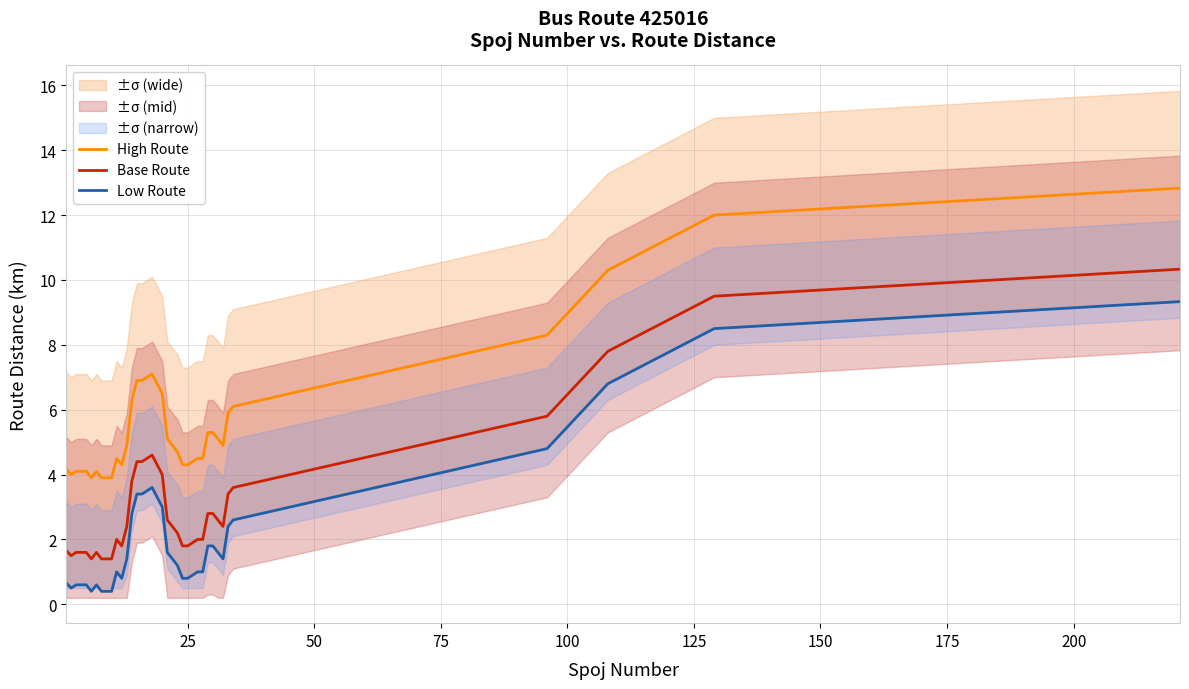

List the series in order of their peak value, lowest first.

Low Route, Base Route, High Route